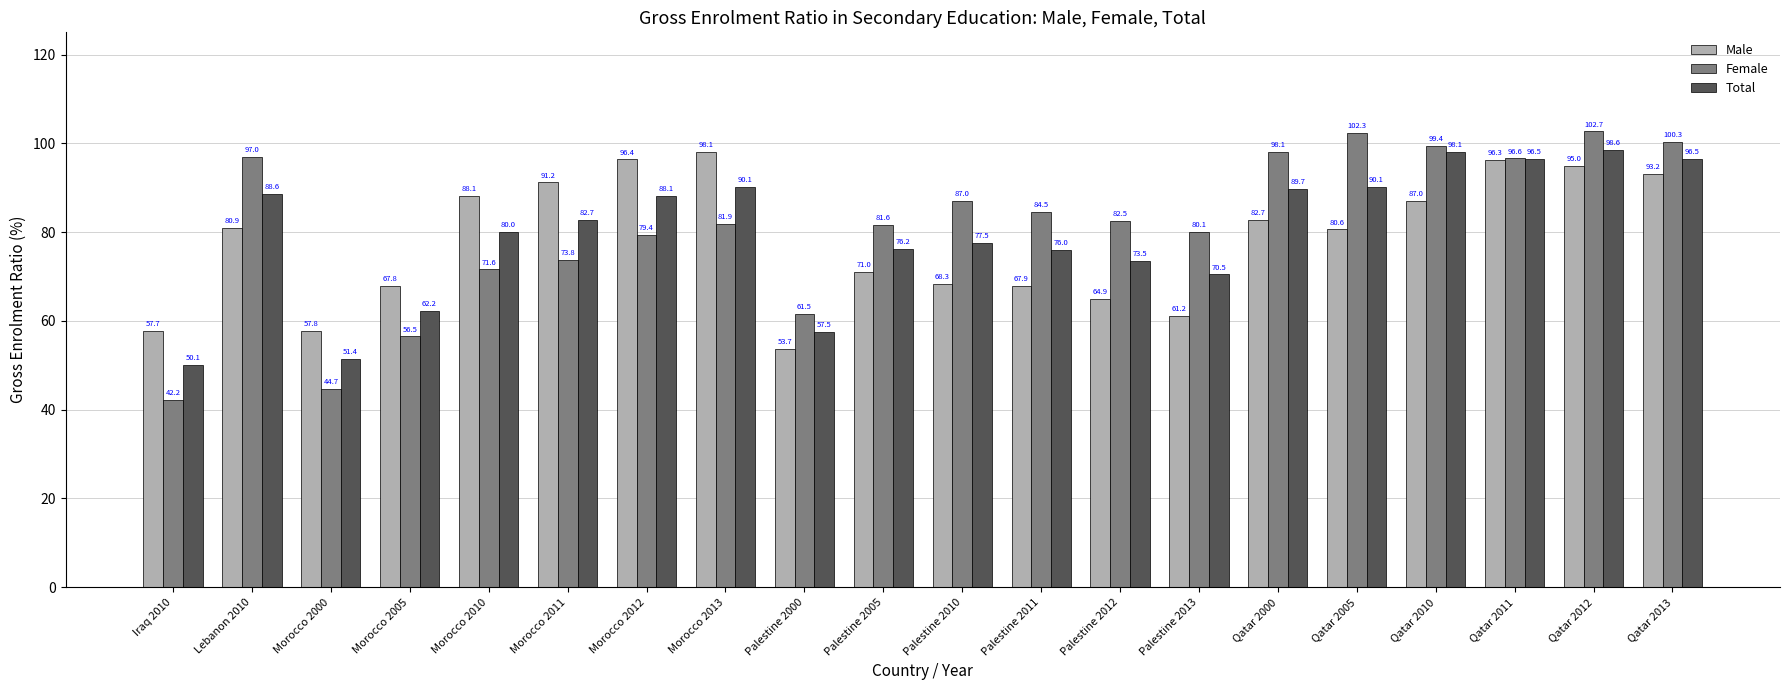

How many data points in Total are above 82?

10